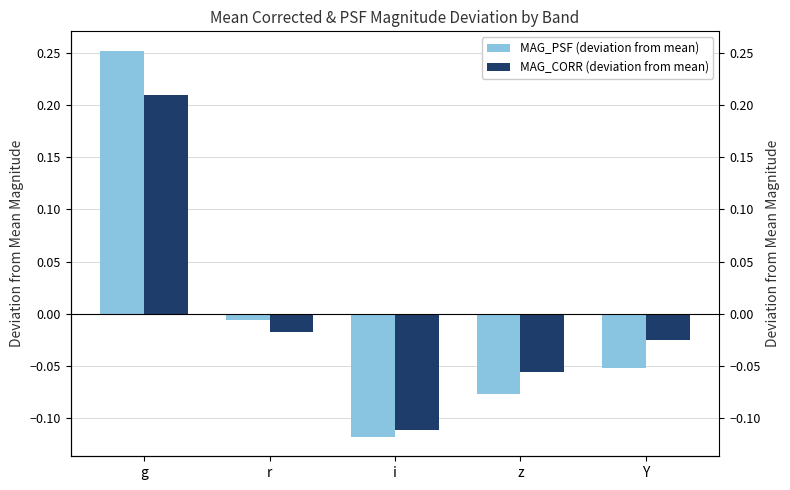

The MAG_PSF (deviation from mean) series shows -0.1 at i. True or false?

True